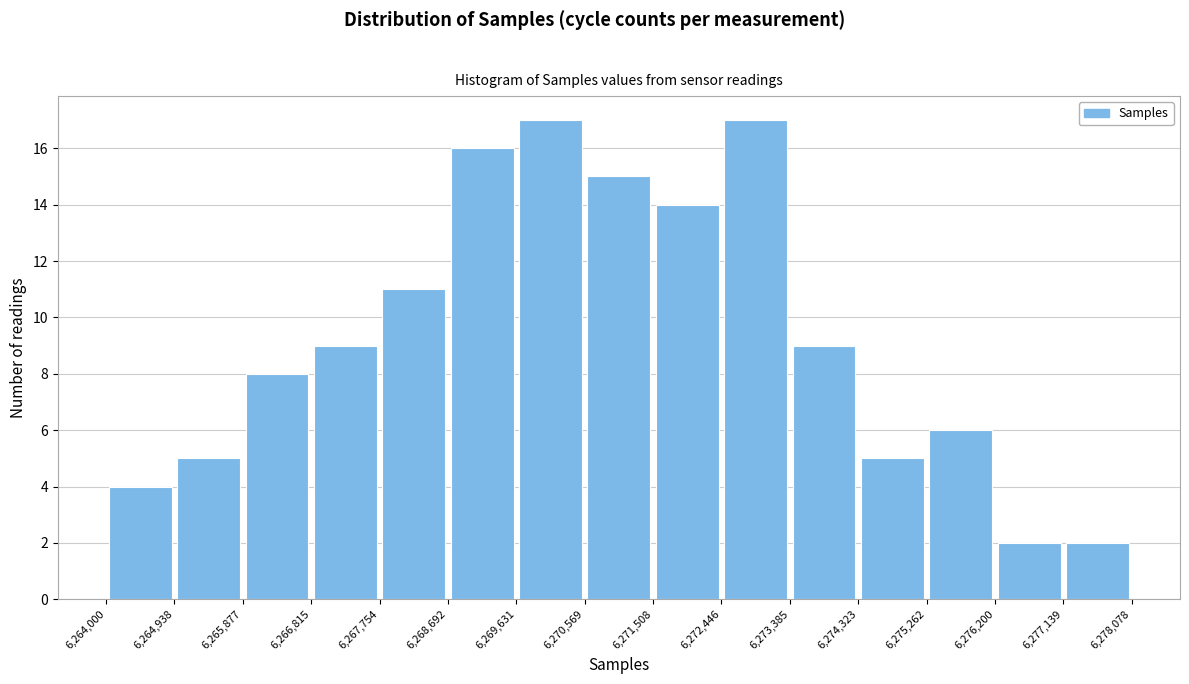

Reading left to right, list every bar in this chart as the range it spans on the x-axis followed by its height. The values are not printed on the chart, so give them approximately, as read against the axis.

6,264,000 to 6,264,938: 4
6,264,938 to 6,265,877: 5
6,265,877 to 6,266,815: 8
6,266,815 to 6,267,754: 9
6,267,754 to 6,268,692: 11
6,268,692 to 6,269,631: 16
6,269,631 to 6,270,569: 17
6,270,569 to 6,271,508: 15
6,271,508 to 6,272,446: 14
6,272,446 to 6,273,385: 17
6,273,385 to 6,274,323: 9
6,274,323 to 6,275,262: 5
6,275,262 to 6,276,200: 6
6,276,200 to 6,277,139: 2
6,277,139 to 6,278,078: 2